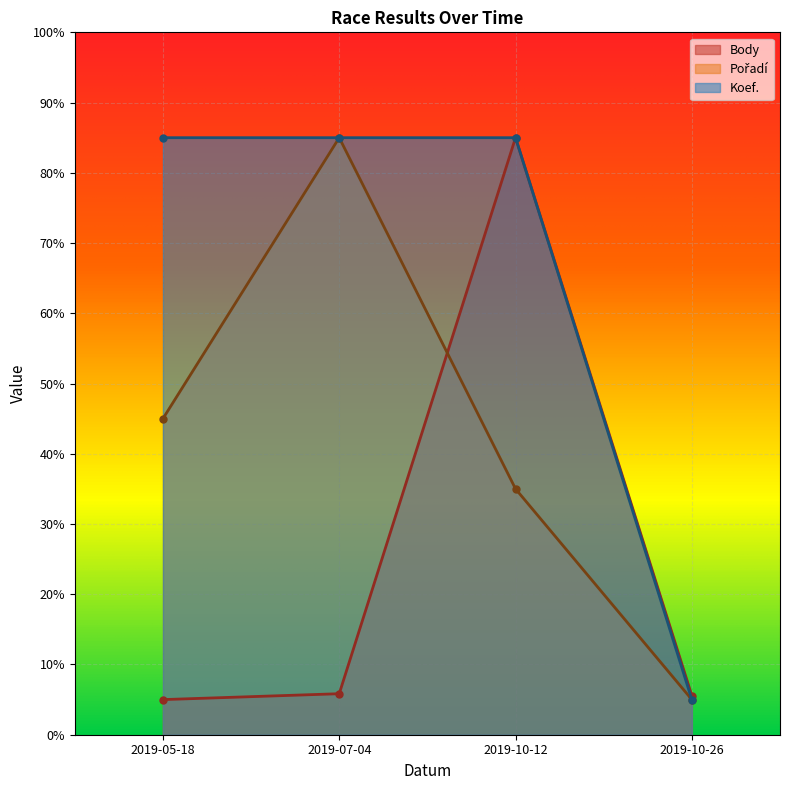

True or false: Body and Koef. cross at least once.

False